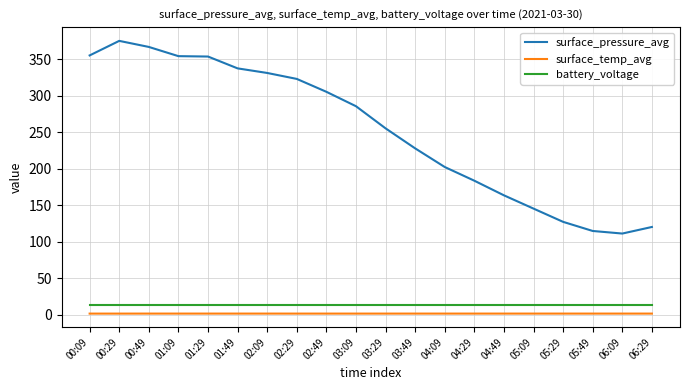

Which series has the largest total across all categories?

surface_pressure_avg